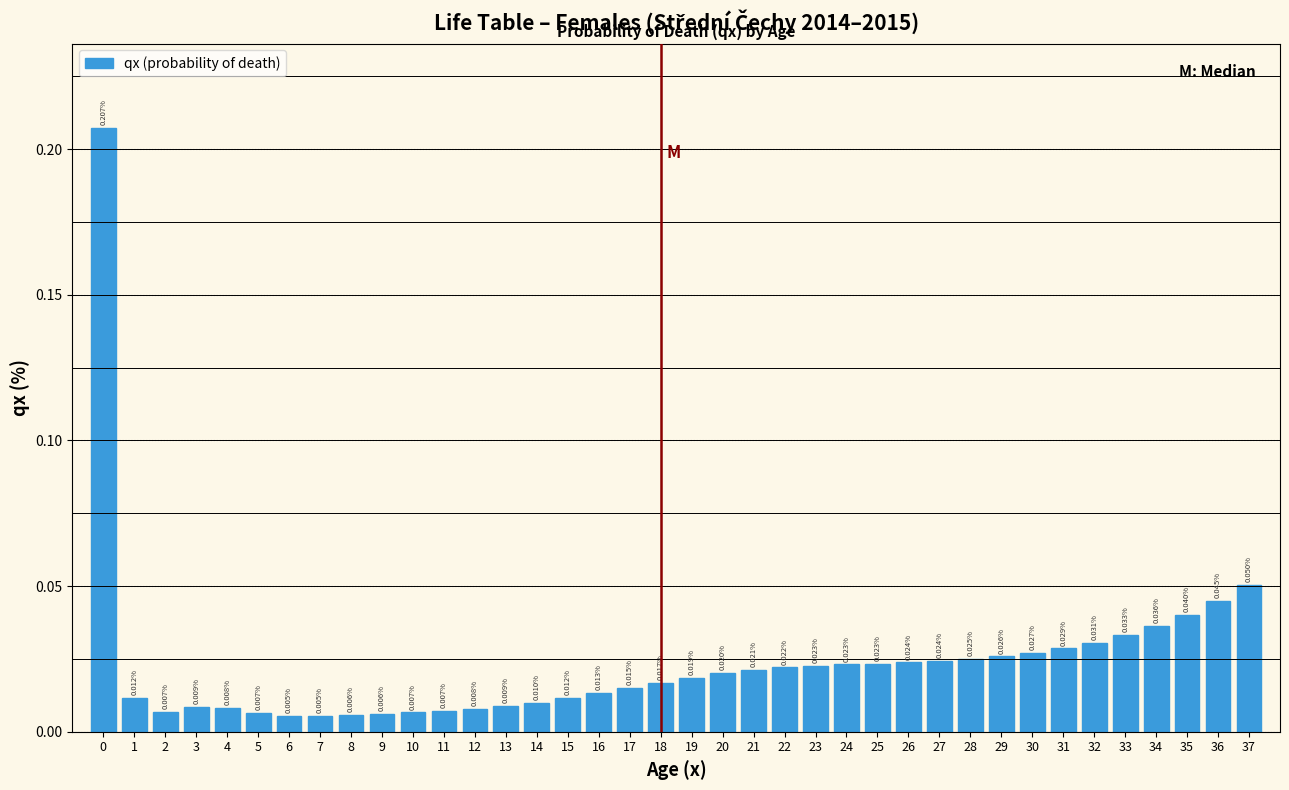

Between 5 and 35, which is larger?

35